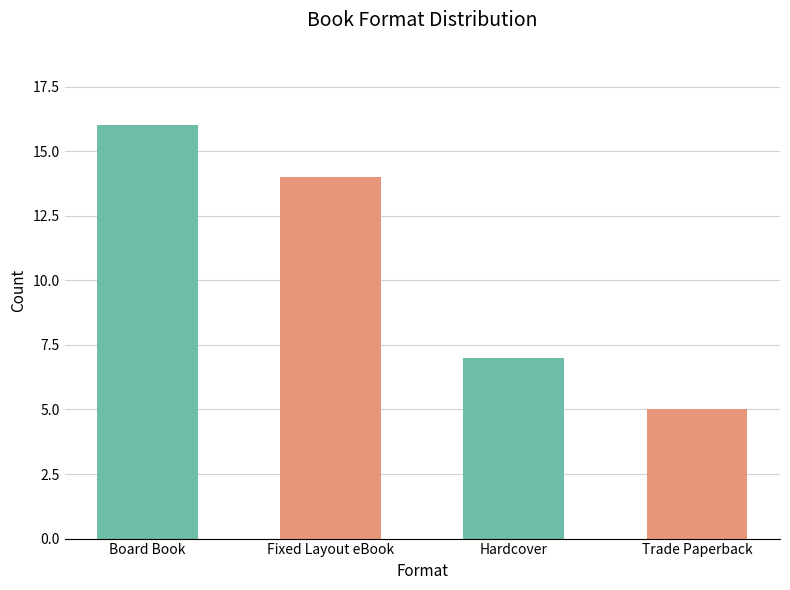

What position from the left is Hardcover?

3